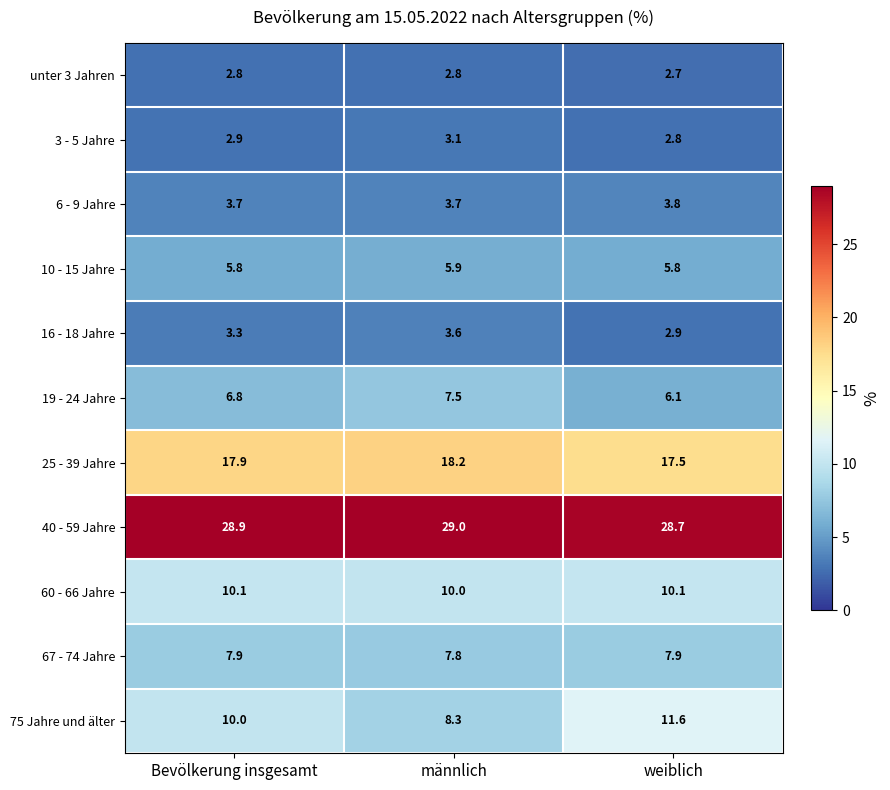

At which category does the chart reach its minimum across all series?

weiblich